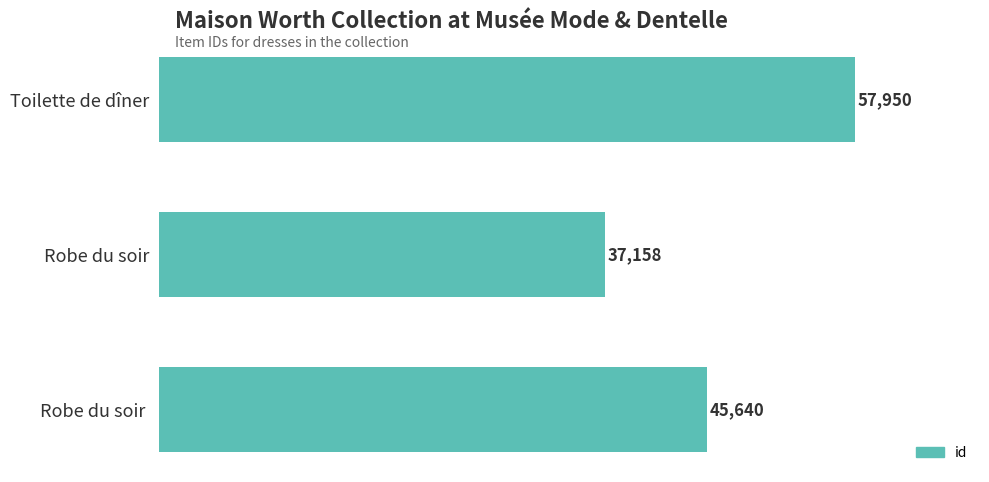

True or false: the data shows 14870 at Robe du soir.

False